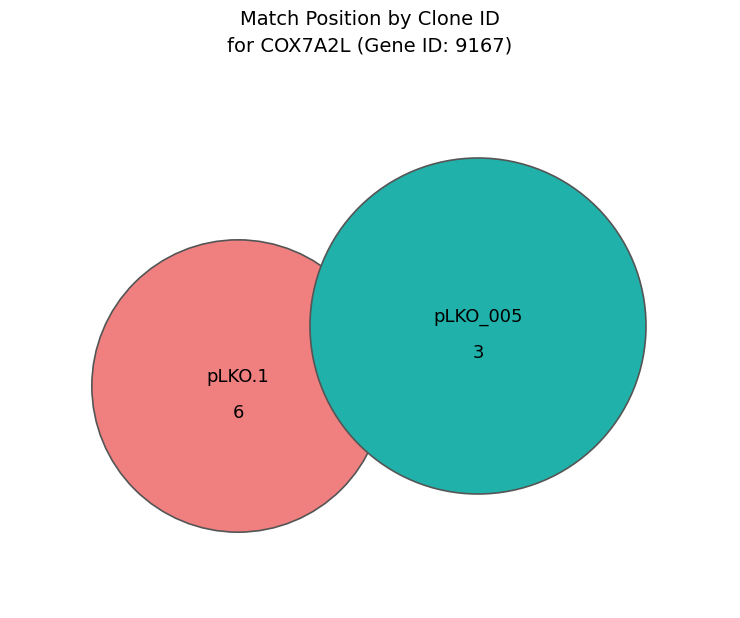

Combined, do TRCN0000076526 and TRCN0000046302 account for over 50%?

No